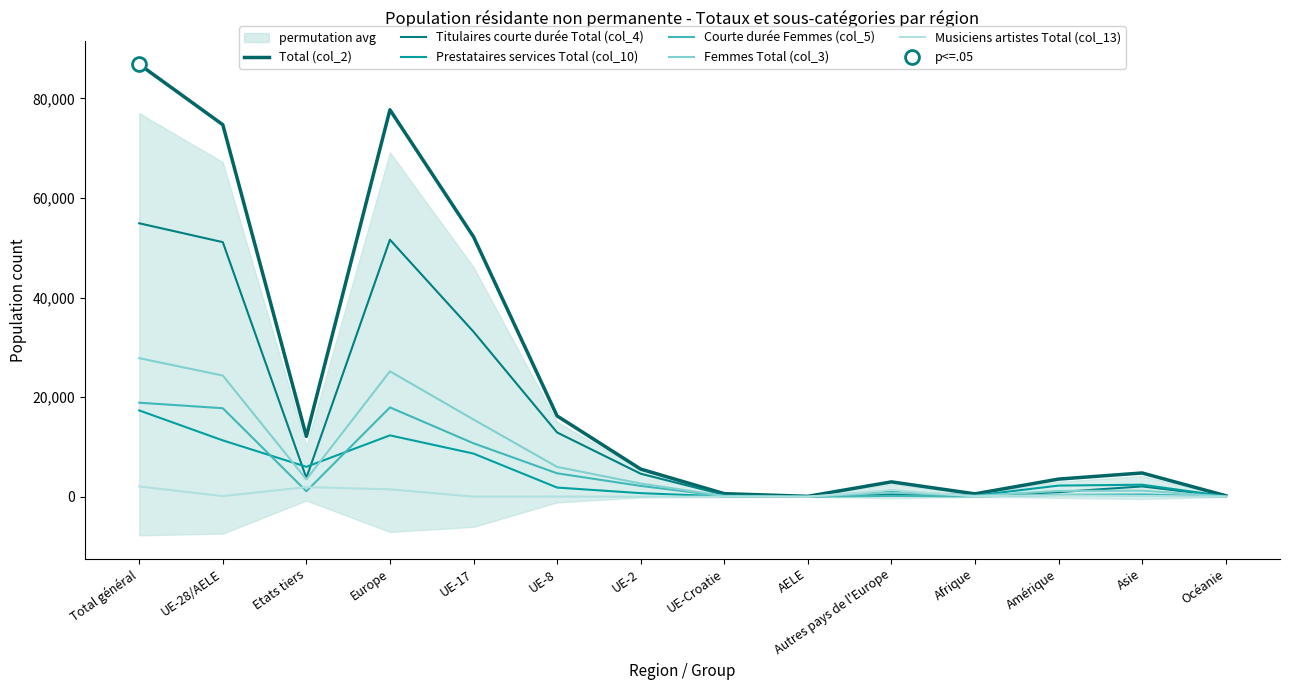

Reading left to right, list all the values displayed in this chart.

Total (col_2): 86829	74703	12126	77694	52203	16229	5561	623	87	2991	587	3549	4777	217
Titulaires courte durée Total (col_4): 54910	51121	3789	51615	33137	12910	4630	393	51	494	216	931	2077	69
Prestataires services Total (col_10): 17335	11320	6015	12329	8672	1849	727	64	8	1009	239	2246	2422	97
Courte durée Femmes (col_5): 18885	17776	1109	17947	10735	4713	2179	128	21	171	65	380	472	19
Femmes Total (col_3): 27831	24337	3494	25184	15508	5995	2657	149	28	847	176	1172	1225	72
Musiciens artistes Total (col_13): 2070	132	1938	1490	28	44	28	32	0	1358	107	281	166	25